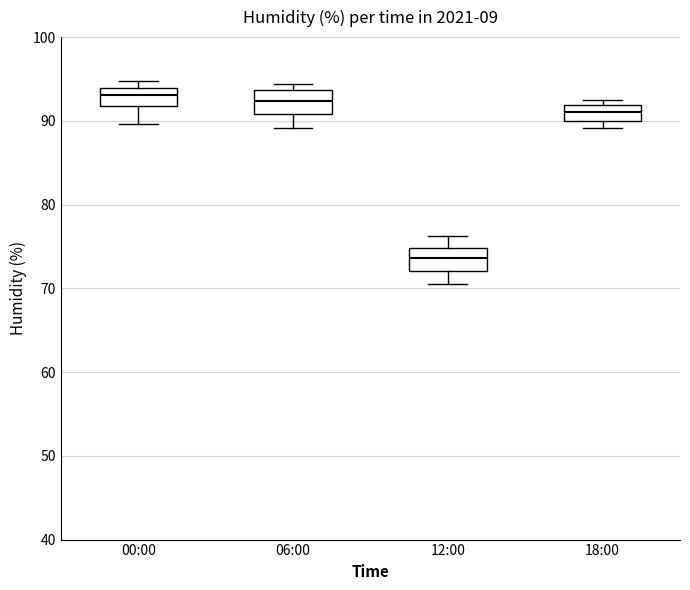

Which box's median line is the lowest?

12:00